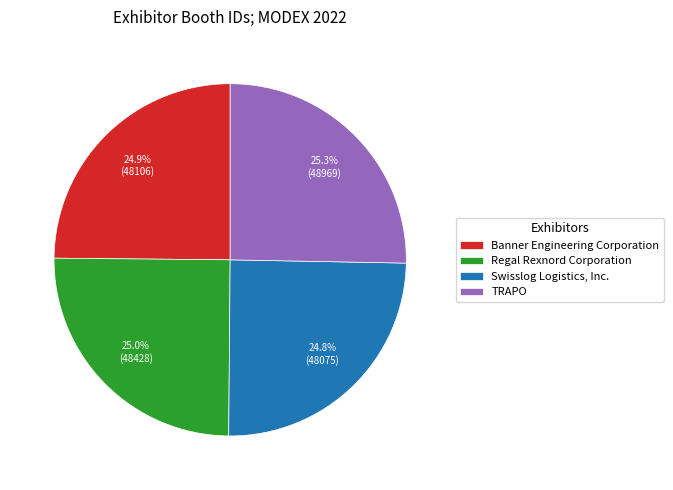

What percentage is NOT represented by Banner Engineering Corporation?

75.1%